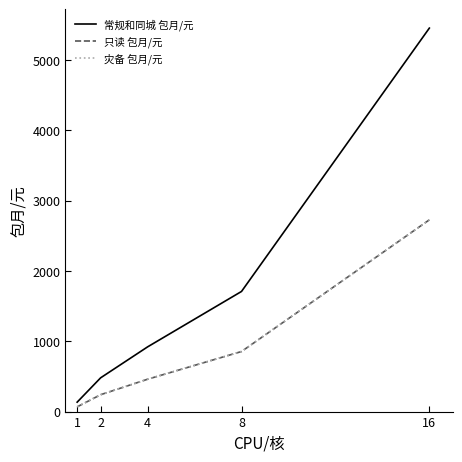

True or false: 灾备 包月/元 and 常规和同城 包月/元 cross at least once.

False